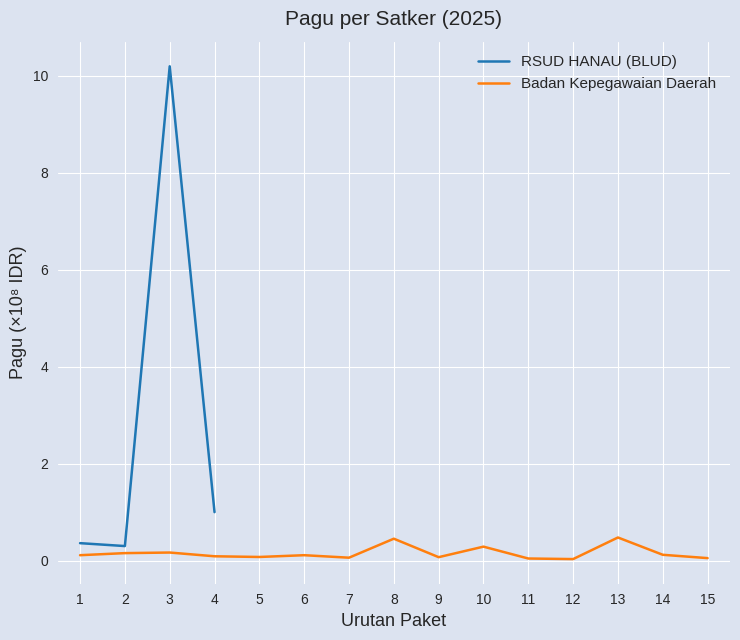

True or false: RSUD HANAU (BLUD) has more than 0 interior local peaks.

True